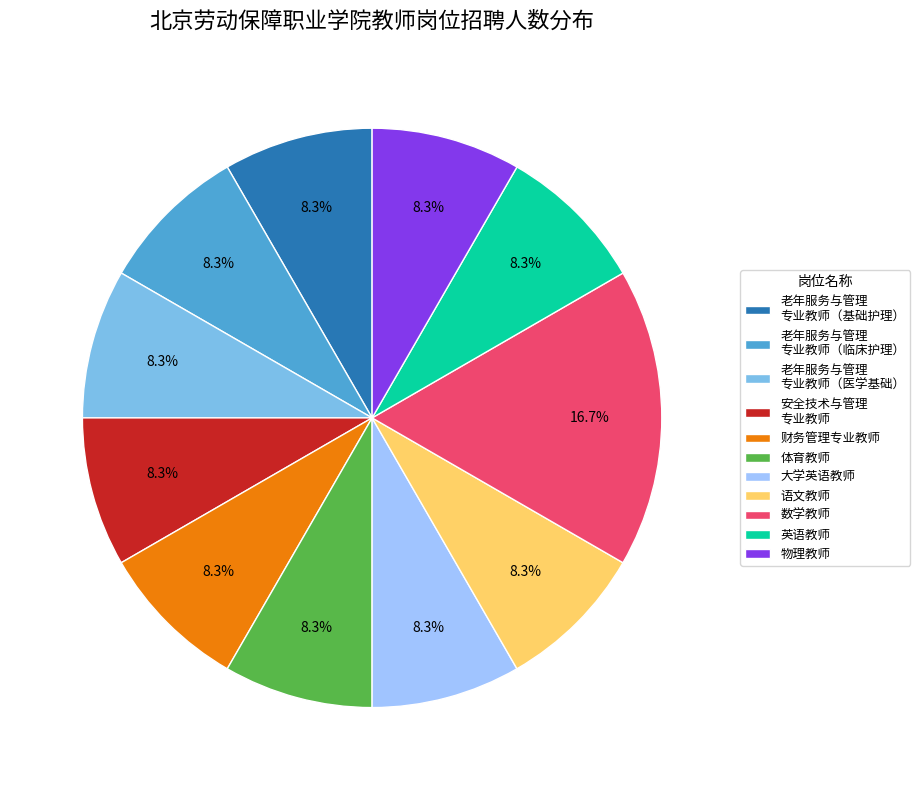

What portion of the pie excludes 大学英语教师?

91.7%